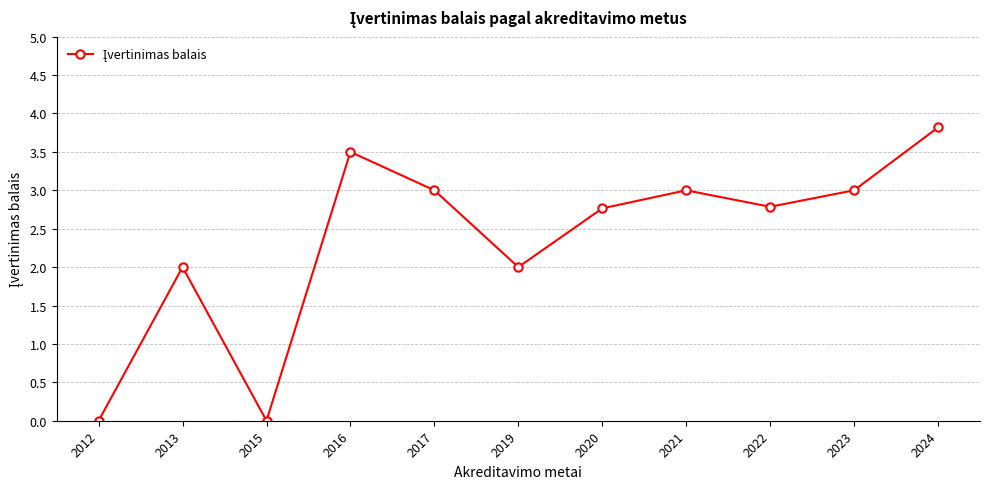

Which has a higher value, 2020 or 2019?

2020